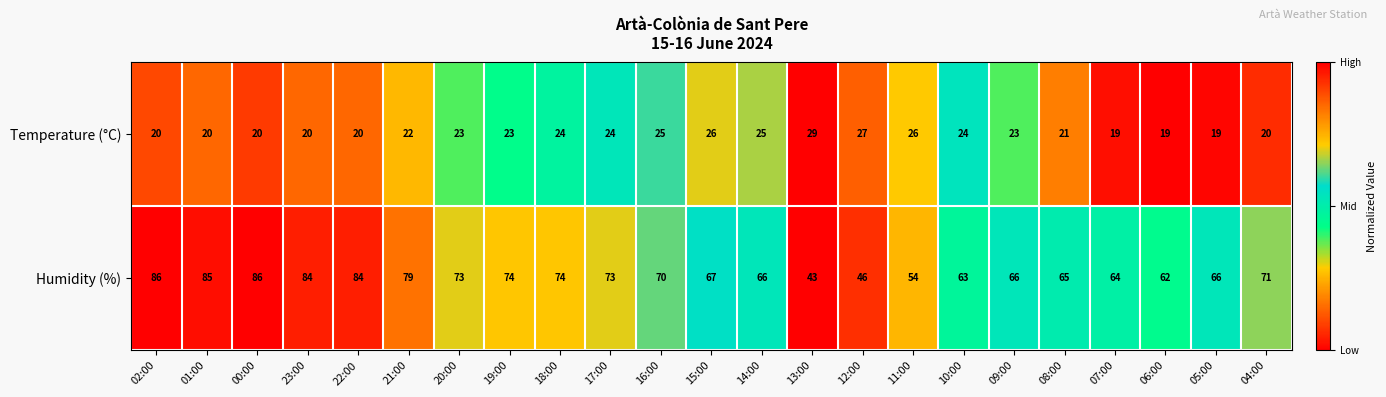

The value of Temperature (°C) at 08:00 is 21. True or false?

True